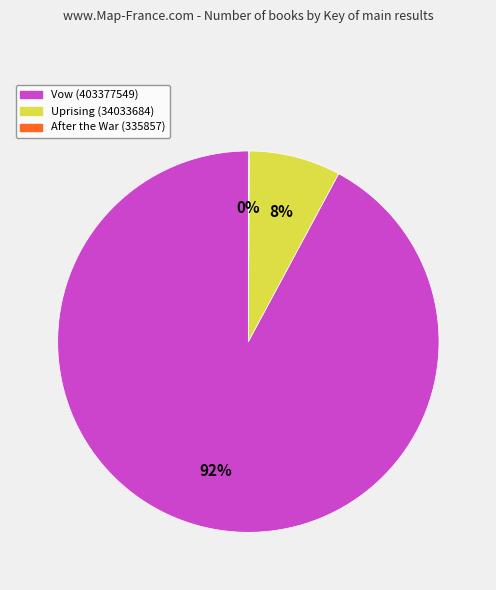

True or false: Vow (403377549) accounts for 81% of the total.

False